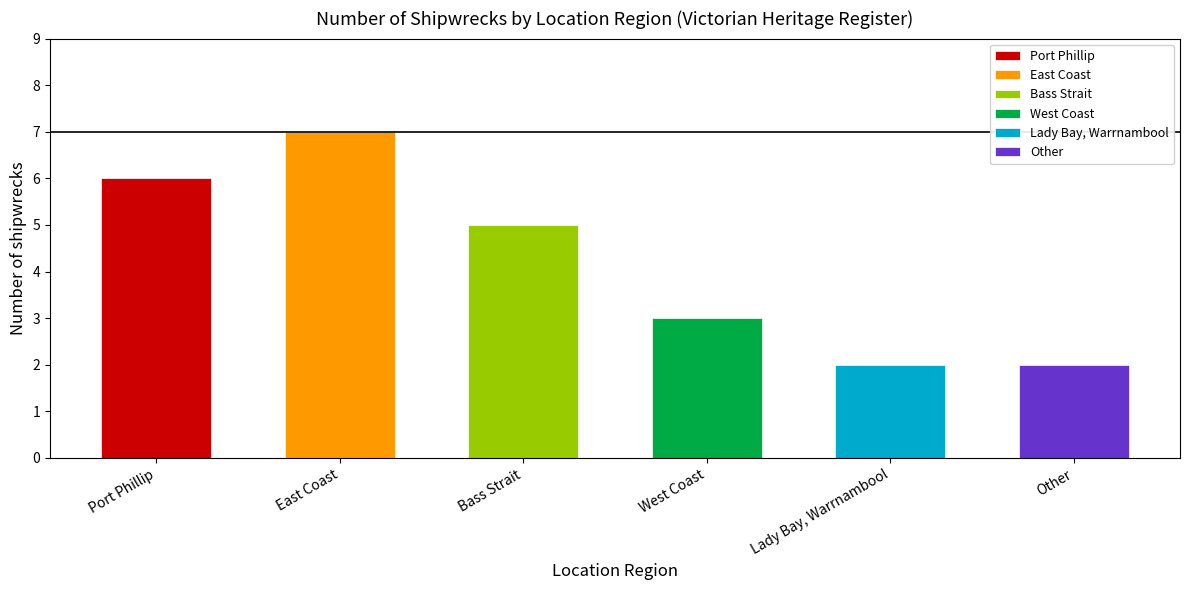

Reading right to left, extract all data points from this chart.

2	2	3	5	7	6